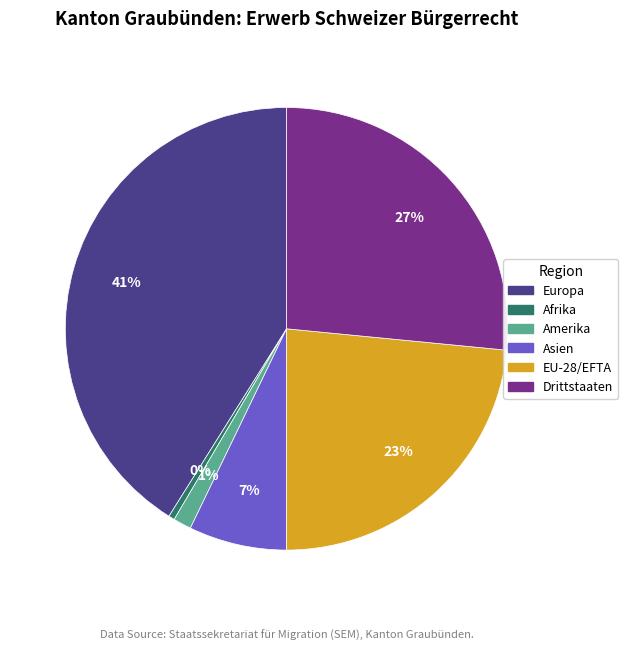

How many slices are in this pie chart?

6